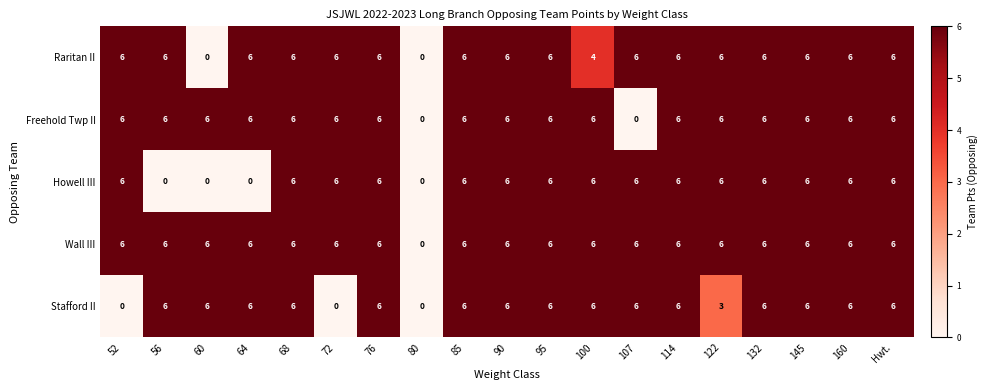

What is the difference between the highest and lowest values at 64?

6